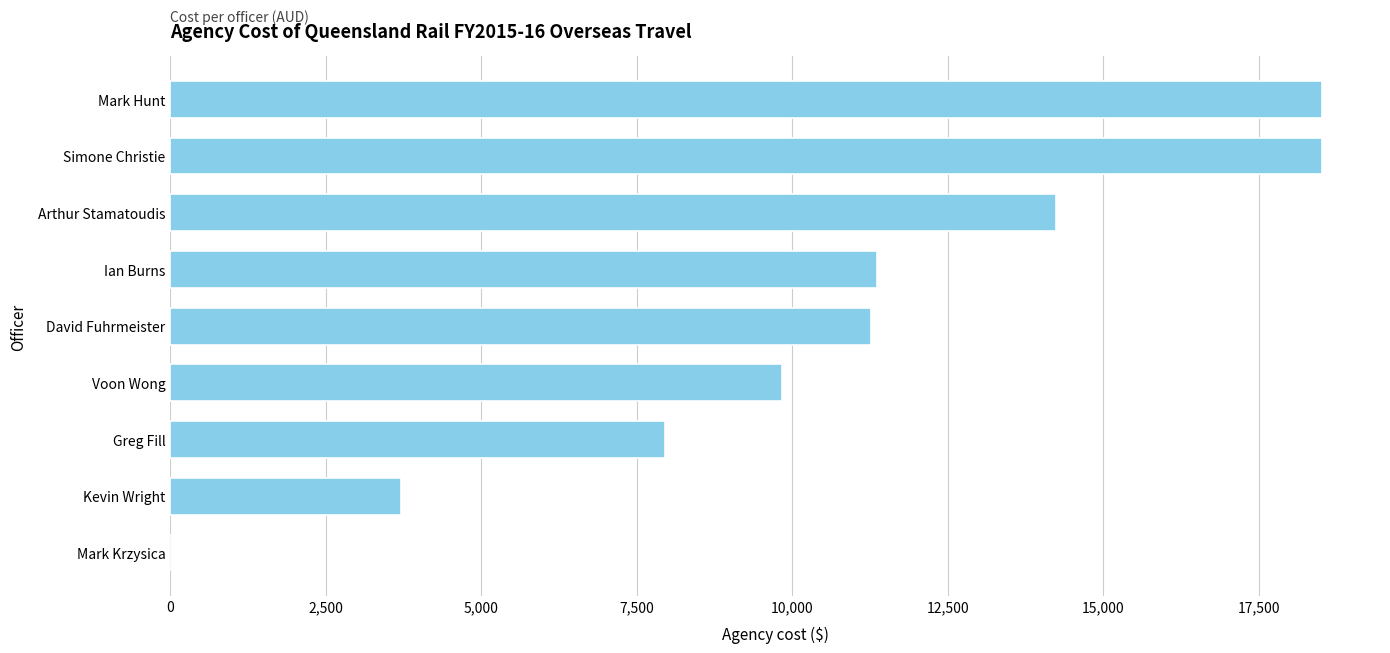

What is the approximate value at Mark Hunt?

18523.6